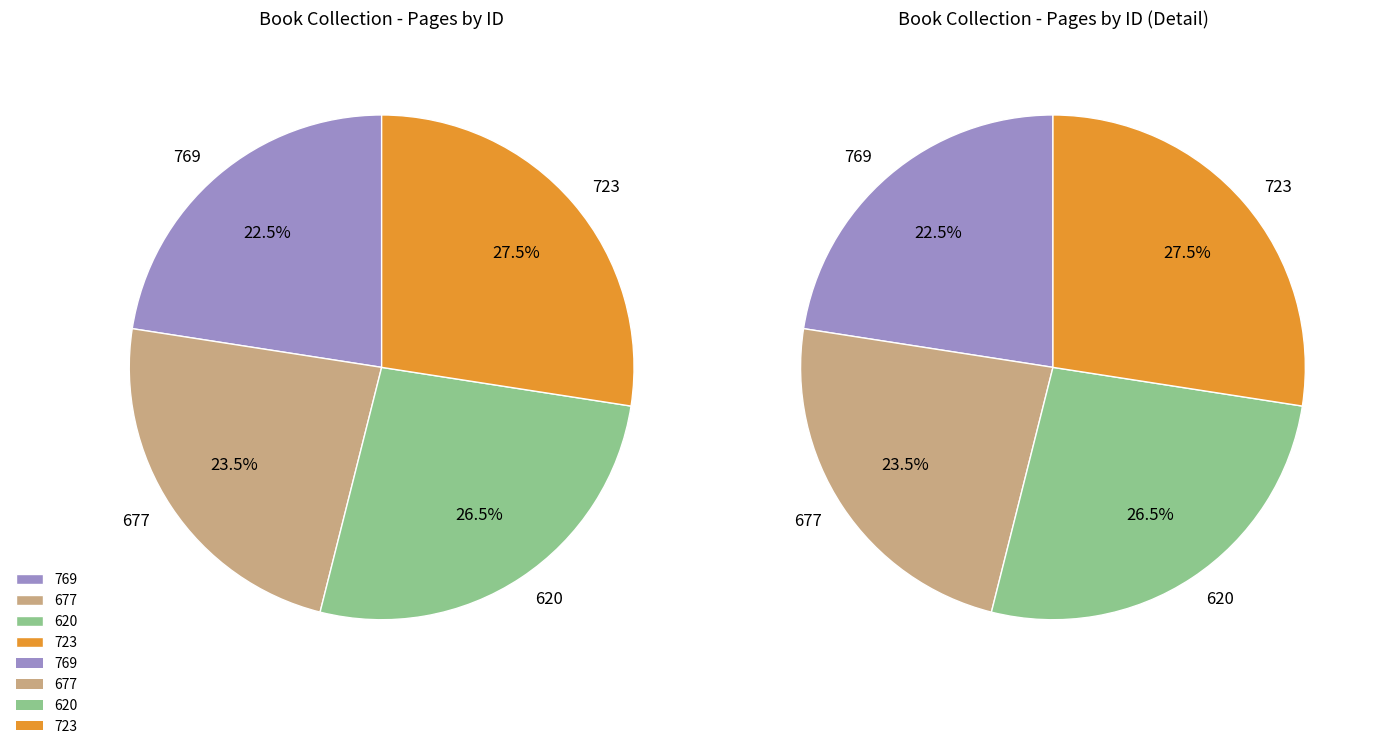

Which has a higher value, 620 or 723?

723